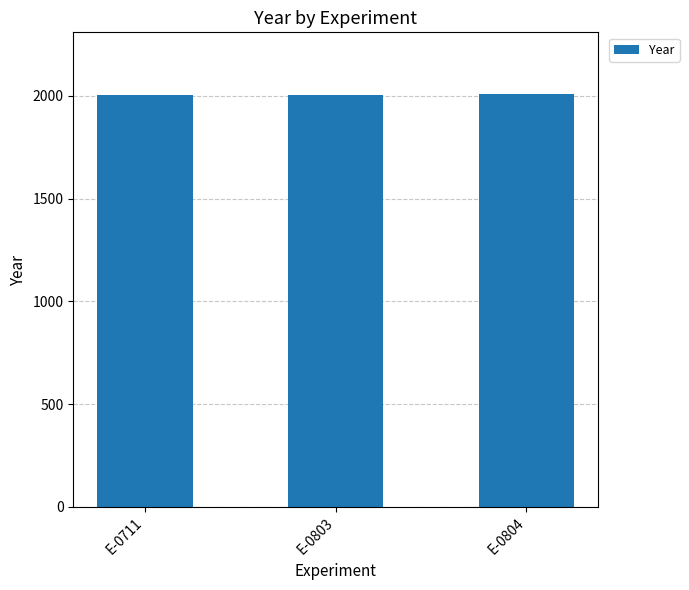

Are the bars grouped side by side (vs. stacked)?

No